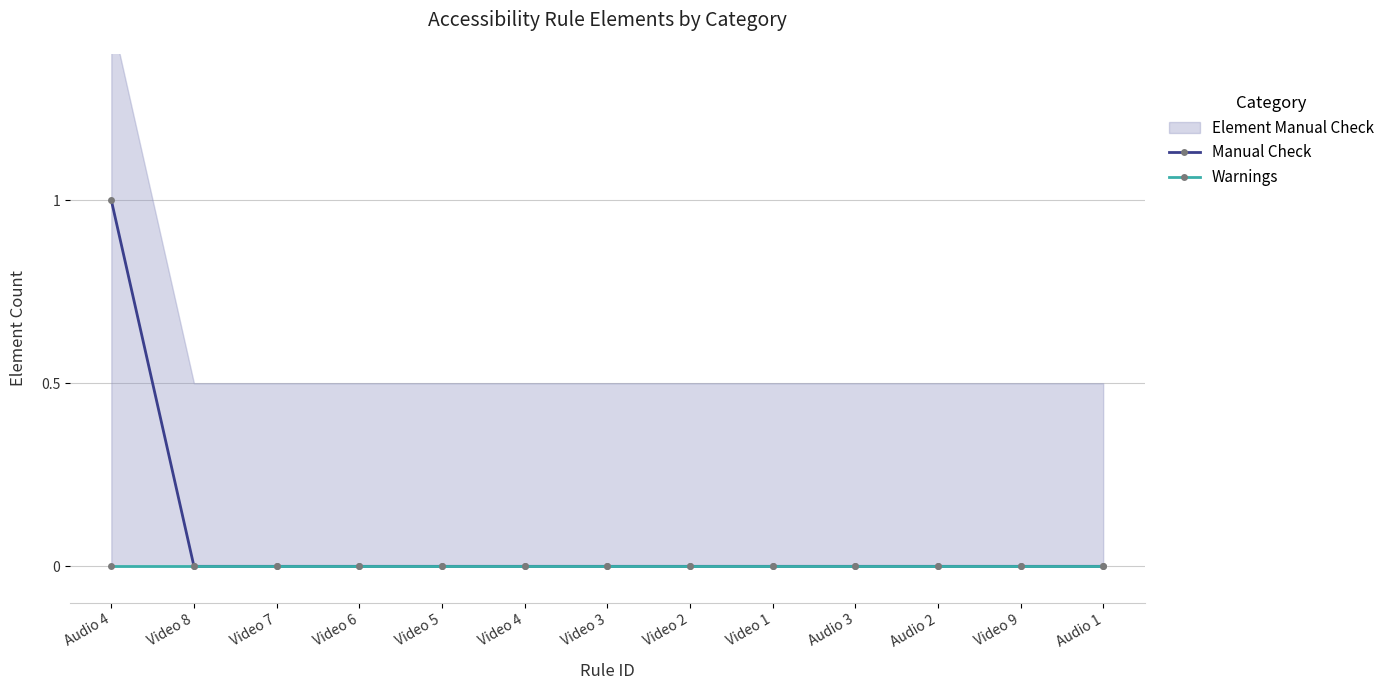

How many Manual Check values are between 0 and 1?

13